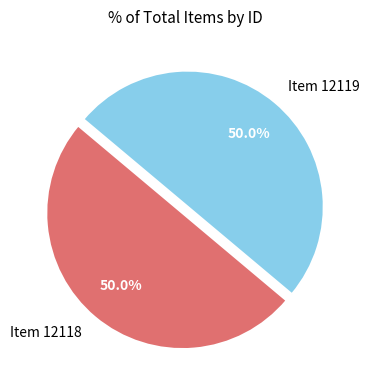

What is the ratio of the value at Item 12119 to the value at Item 12118?

1.0